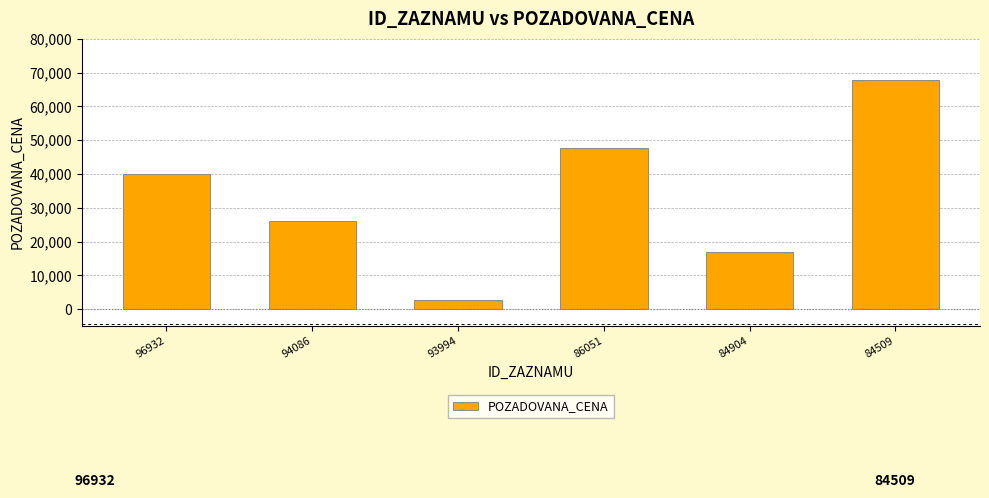

What is the ratio of the value at 94086 to the value at 84509?

0.4